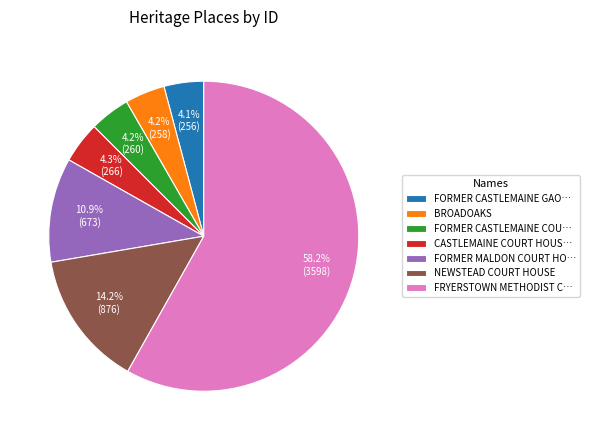

Which slice is the largest?

FRYERSTOWN METHODIST C…